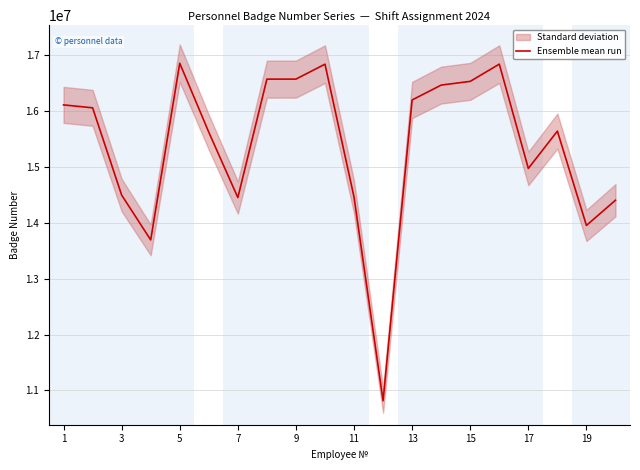

What is the lowest value of the Ensemble mean run series?

10815650